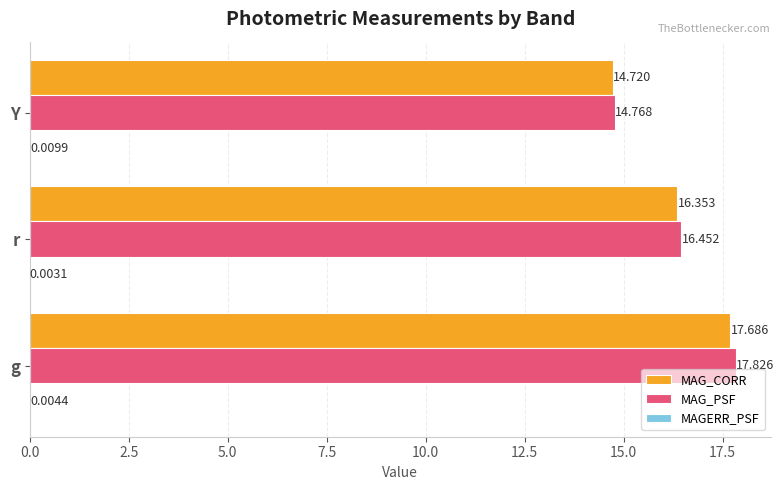

At which category does the chart reach its peak across all series?

g